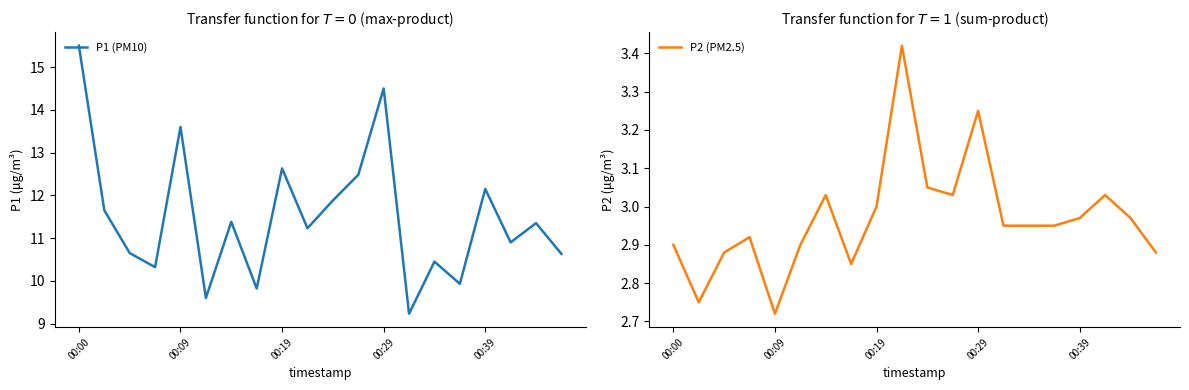

The P2 (PM2.5) series shows 1.2 at 00:19. True or false?

False